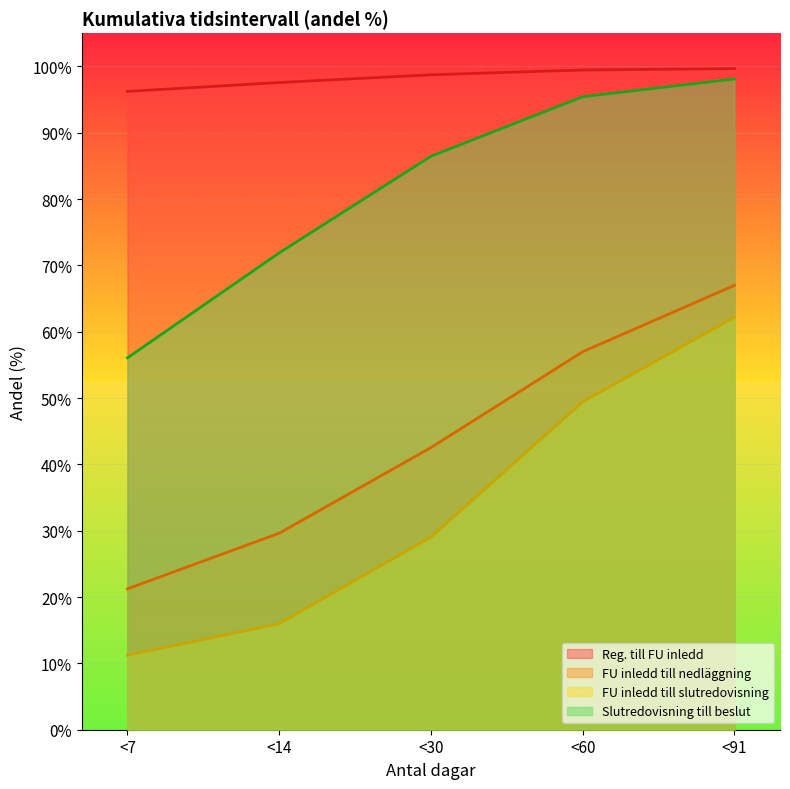

Which series changed the most between <14 and <91?

FU inledd till slutredovisning